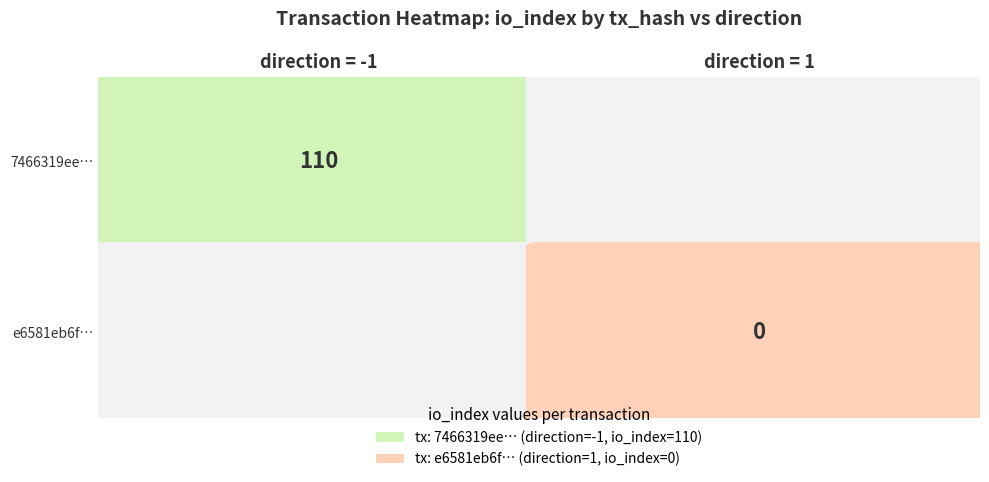

Reading left to right, list all the values displayed in this chart.

7466319ee012235406a1550dbe7d701312ede51: direction=-1	io_index=110
e6581eb6f0e497da45ef7bdd97bdece5ddd629a: direction=1	io_index=0